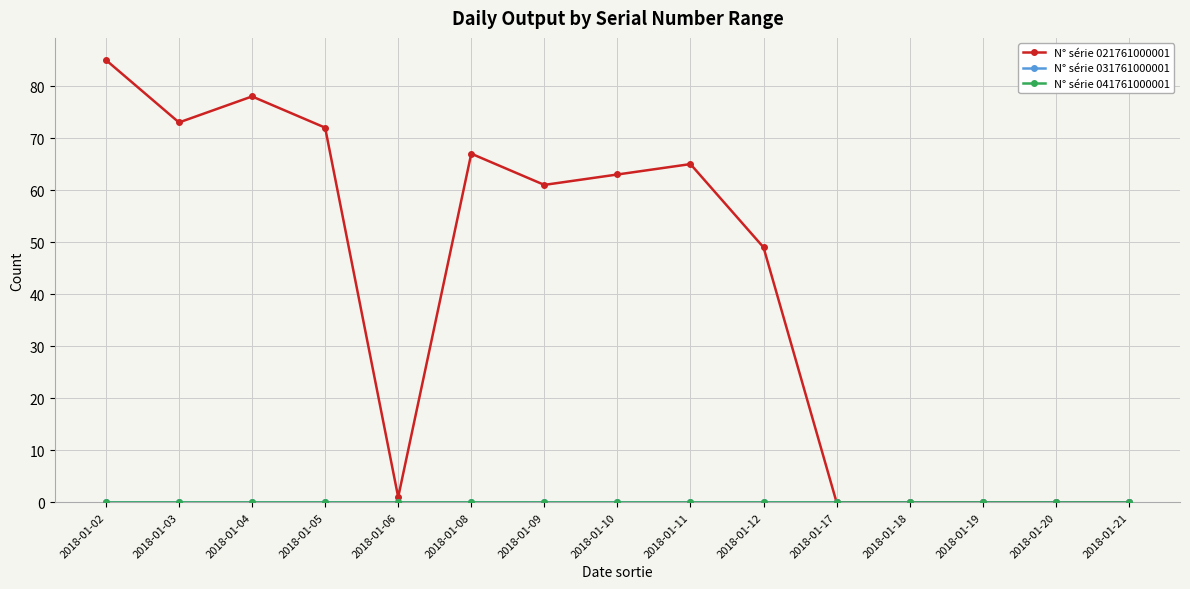

Which series has the widest spread of values?

N° série 021761000001